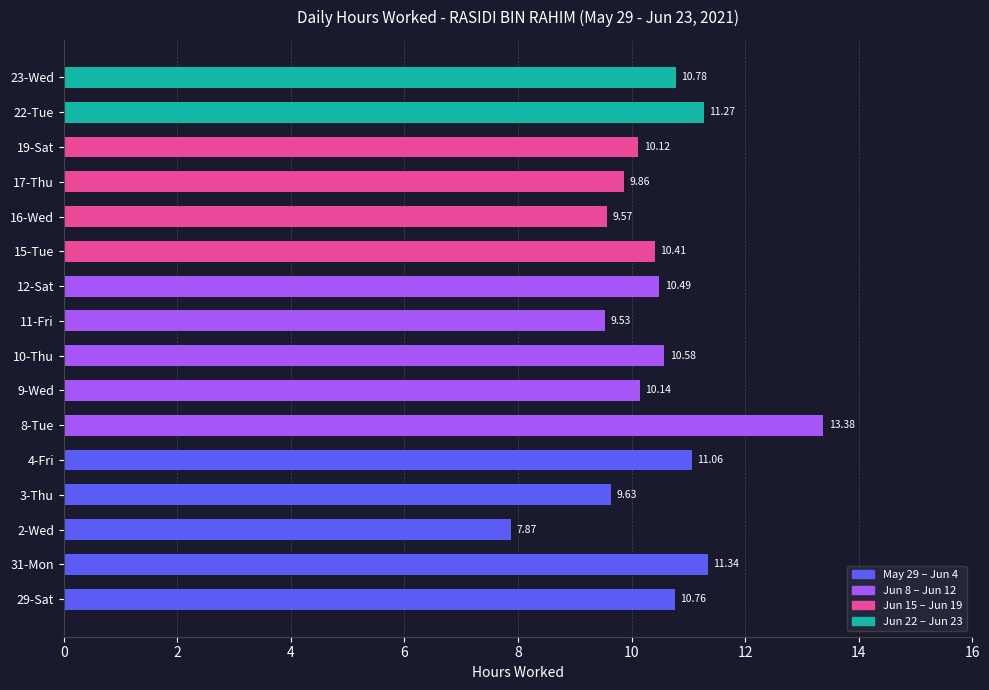

List the labels in order of value, smallest first.

2-Wed, 11-Fri, 16-Wed, 3-Thu, 17-Thu, 19-Sat, 9-Wed, 15-Tue, 12-Sat, 10-Thu, 29-Sat, 23-Wed, 4-Fri, 22-Tue, 31-Mon, 8-Tue